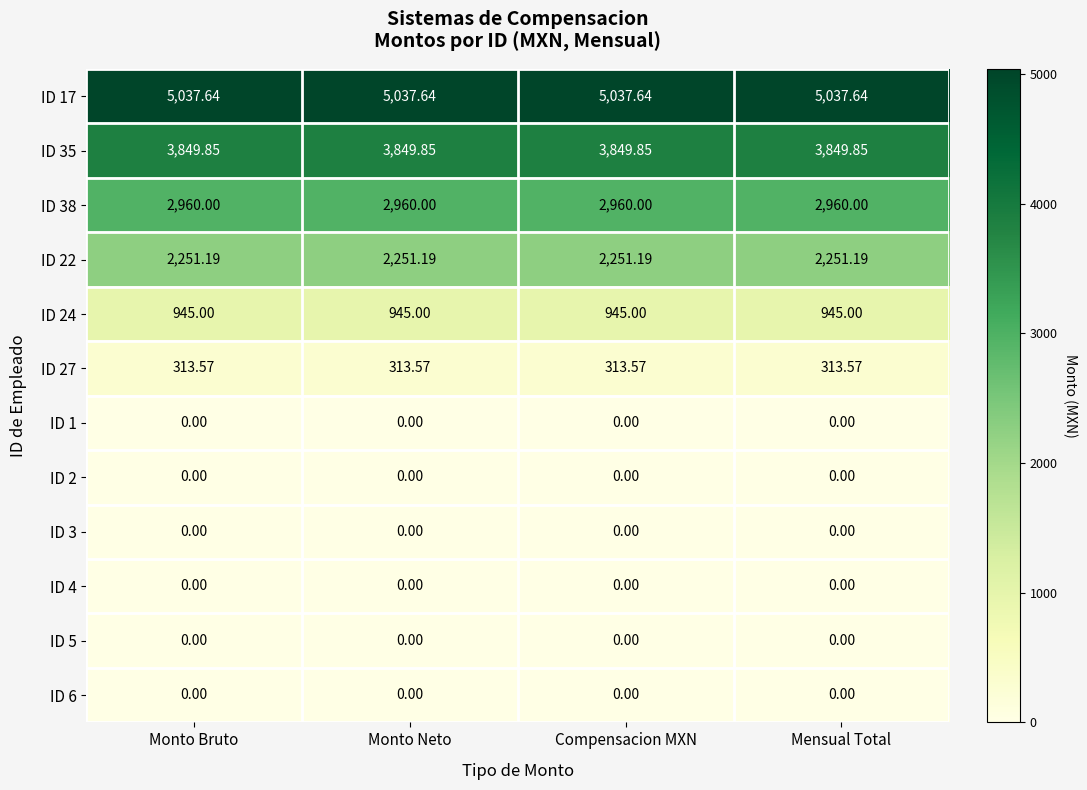

Which series has the largest total across all categories?

ID 17